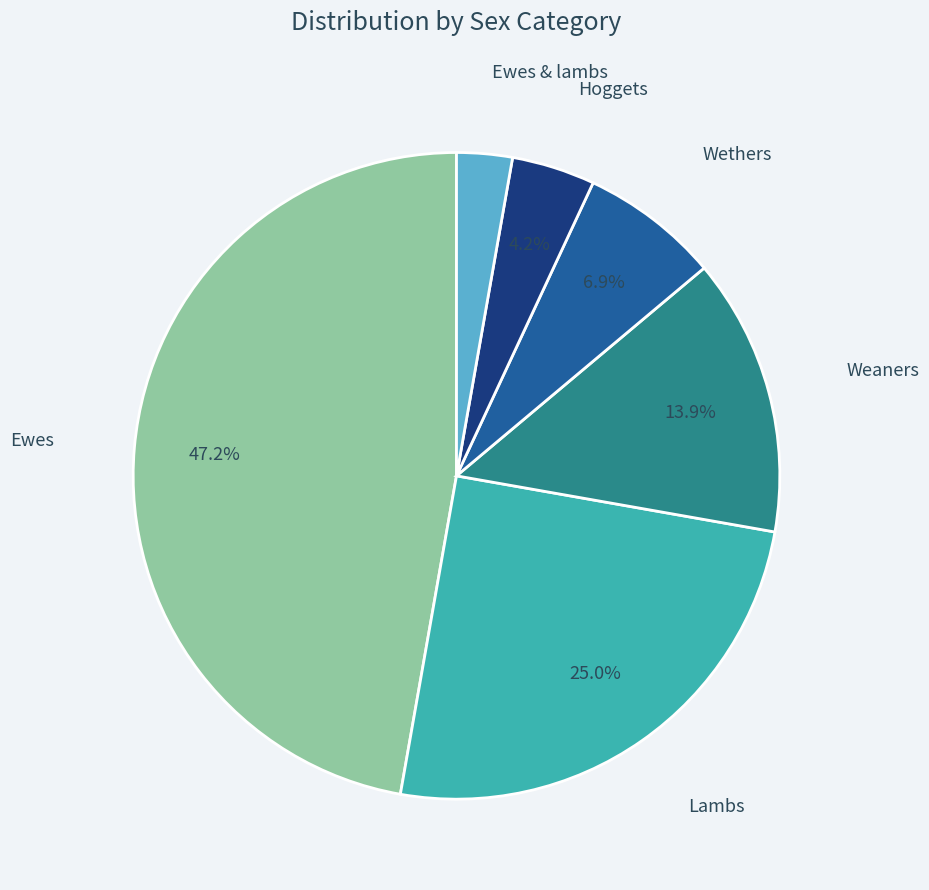

Is there a majority slice in this chart?

No